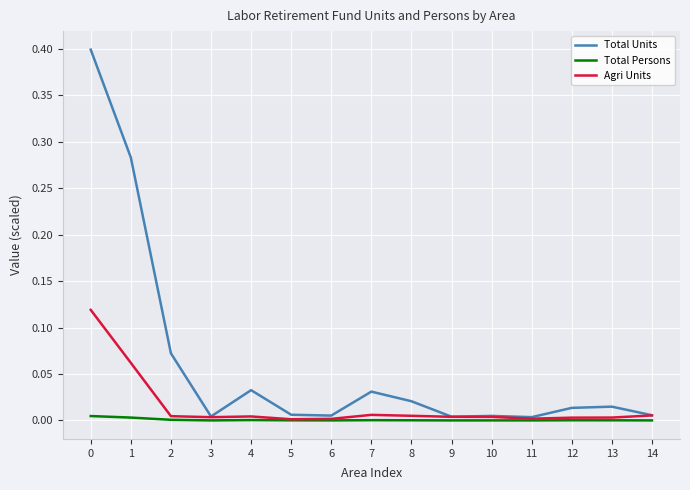

Does the chart display data point markers on the line(s)?

No